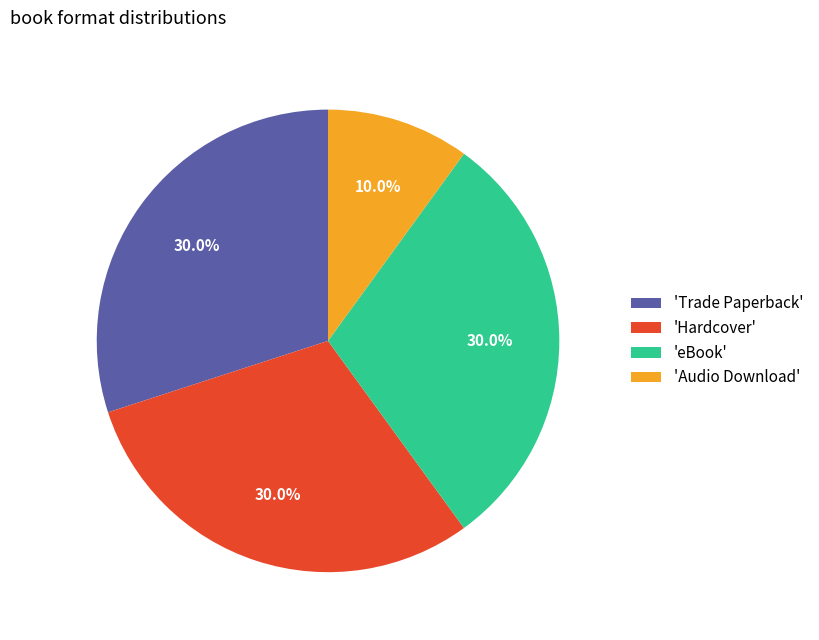

Is there any slice that represents more than half of the pie?

No